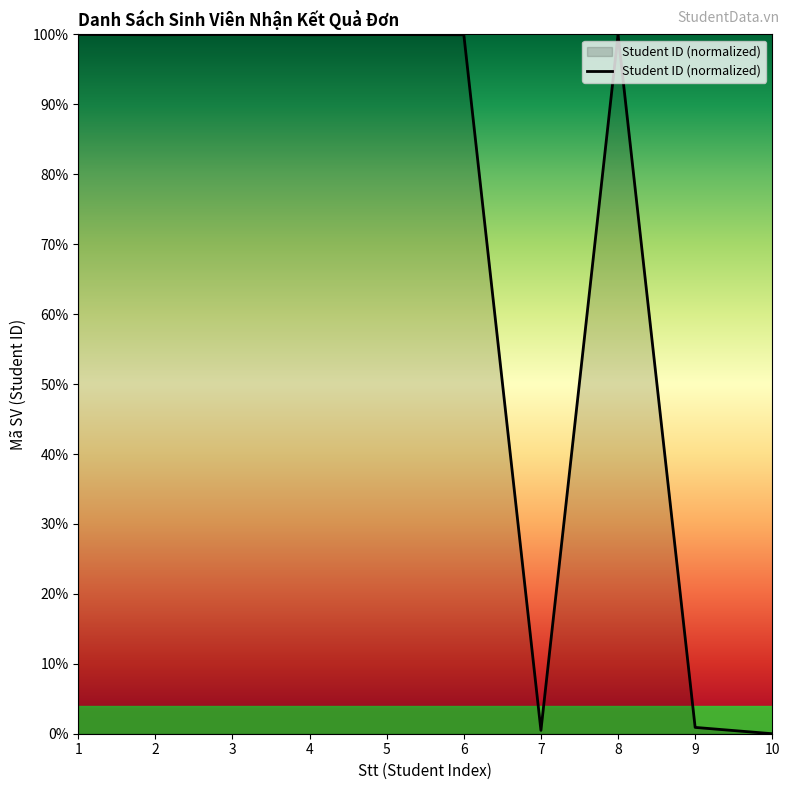

What is the ratio of the value at 1 to the value at 2?

1.0